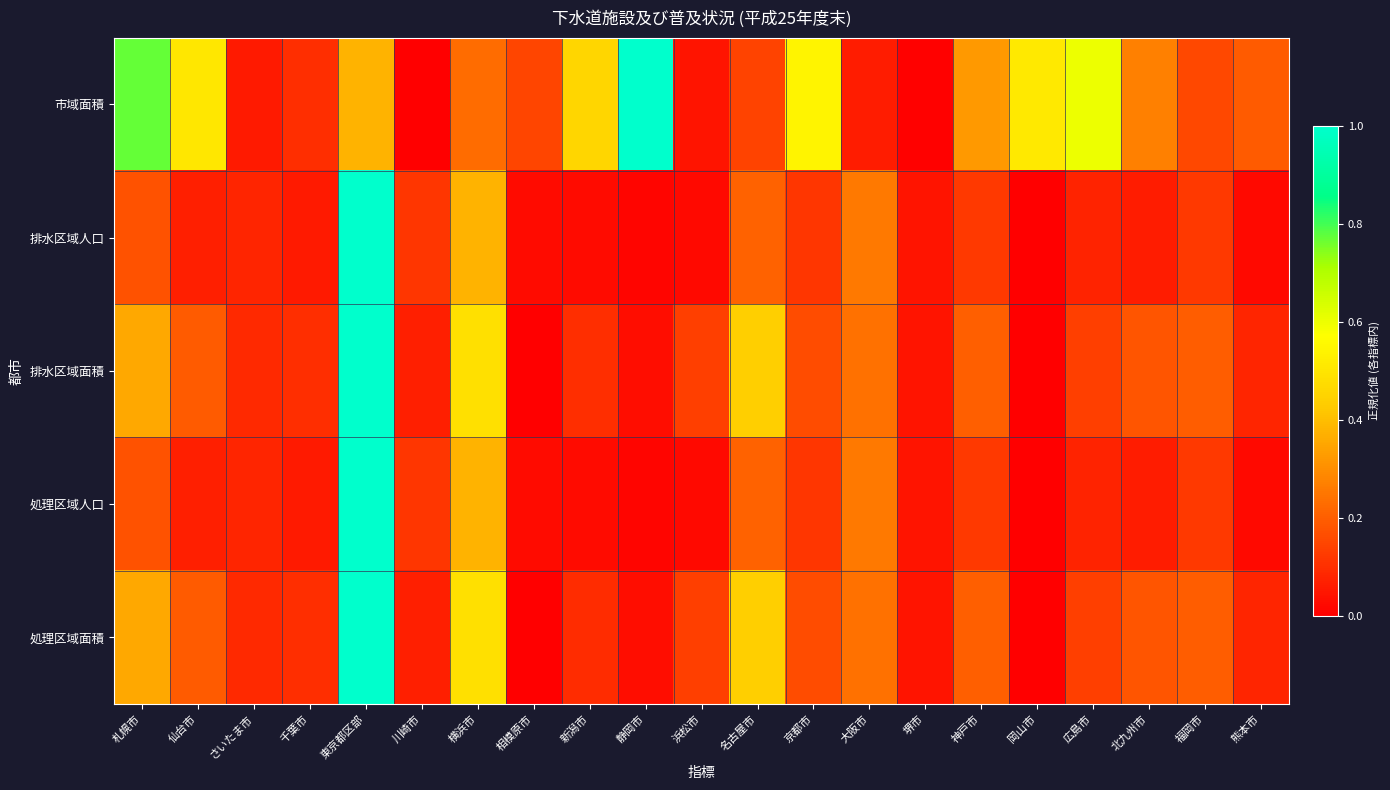

Reading right to left, transcribe all the data shown in this chart.

市域面積: 熊本市=0.2	福岡市=0.2	北九州市=0.3	広島市=0.6	岡山市=0.5	神戸市=0.3	堺市=0.0	大阪市=0.1	京都市=0.5	名古屋市=0.1	浜松市=0.0	静岡市=1.0	新潟市=0.5	相模原市=0.1	横浜市=0.2	川崎市=0.0	東京都区部=0.4	千葉市=0.1	さいたま市=0.1	仙台市=0.5	札幌市=0.8
排水区域人口: 熊本市=0.0	福岡市=0.1	北九州市=0.1	広島市=0.1	岡山市=0.0	神戸市=0.1	堺市=0.0	大阪市=0.3	京都市=0.1	名古屋市=0.2	浜松市=0.0	静岡市=0.0	新潟市=0.0	相模原市=0.0	横浜市=0.4	川崎市=0.1	東京都区部=1.0	千葉市=0.1	さいたま市=0.1	仙台市=0.1	札幌市=0.2
排水区域面積: 熊本市=0.1	福岡市=0.2	北九州市=0.2	広島市=0.1	岡山市=0.0	神戸市=0.2	堺市=0.0	大阪市=0.2	京都市=0.2	名古屋市=0.4	浜松市=0.1	静岡市=0.0	新潟市=0.1	相模原市=0.0	横浜市=0.5	川崎市=0.1	東京都区部=1.0	千葉市=0.1	さいたま市=0.1	仙台市=0.2	札幌市=0.4
処理区域人口: 熊本市=0.0	福岡市=0.1	北九州市=0.1	広島市=0.1	岡山市=0.0	神戸市=0.1	堺市=0.0	大阪市=0.3	京都市=0.1	名古屋市=0.2	浜松市=0.0	静岡市=0.0	新潟市=0.0	相模原市=0.0	横浜市=0.4	川崎市=0.1	東京都区部=1.0	千葉市=0.1	さいたま市=0.1	仙台市=0.1	札幌市=0.2
処理区域面積: 熊本市=0.1	福岡市=0.2	北九州市=0.2	広島市=0.1	岡山市=0.0	神戸市=0.2	堺市=0.0	大阪市=0.2	京都市=0.2	名古屋市=0.4	浜松市=0.1	静岡市=0.0	新潟市=0.1	相模原市=0.0	横浜市=0.5	川崎市=0.1	東京都区部=1.0	千葉市=0.1	さいたま市=0.1	仙台市=0.2	札幌市=0.4